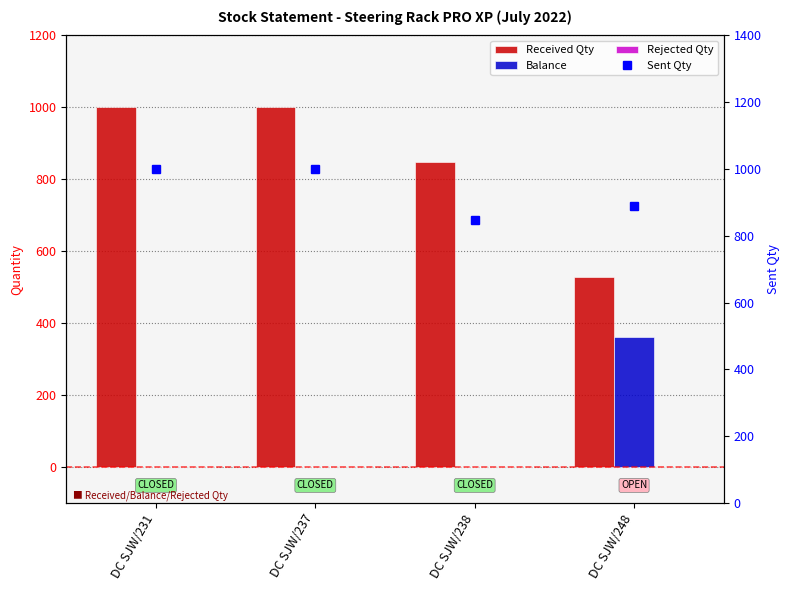

Between DC SJW/248 and DC SJW/238, which is larger?

DC SJW/238